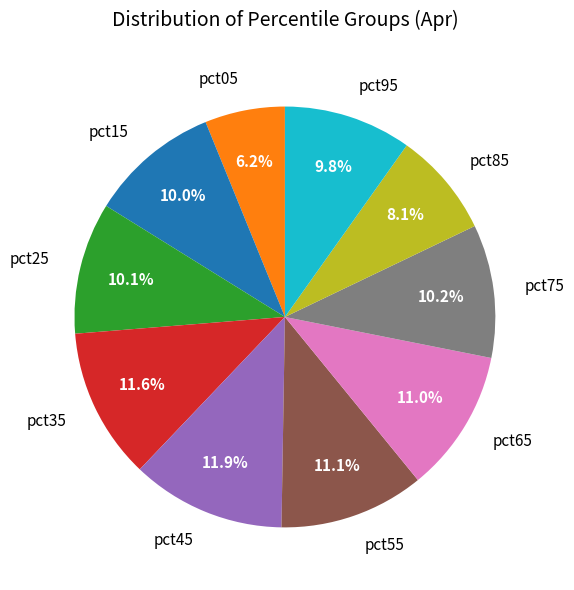

Is there a majority slice in this chart?

No